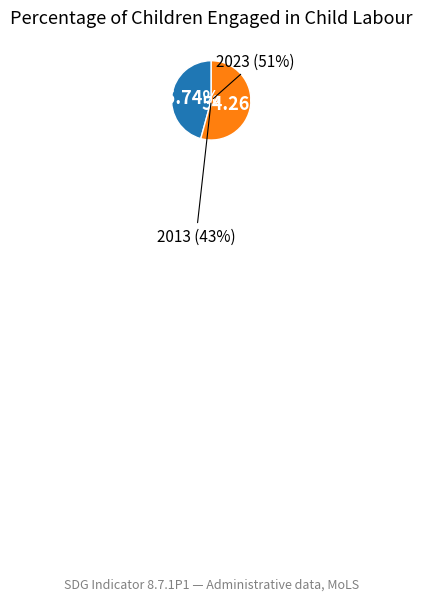

What percentage is the 2013 slice, to the nearest percent?

46%